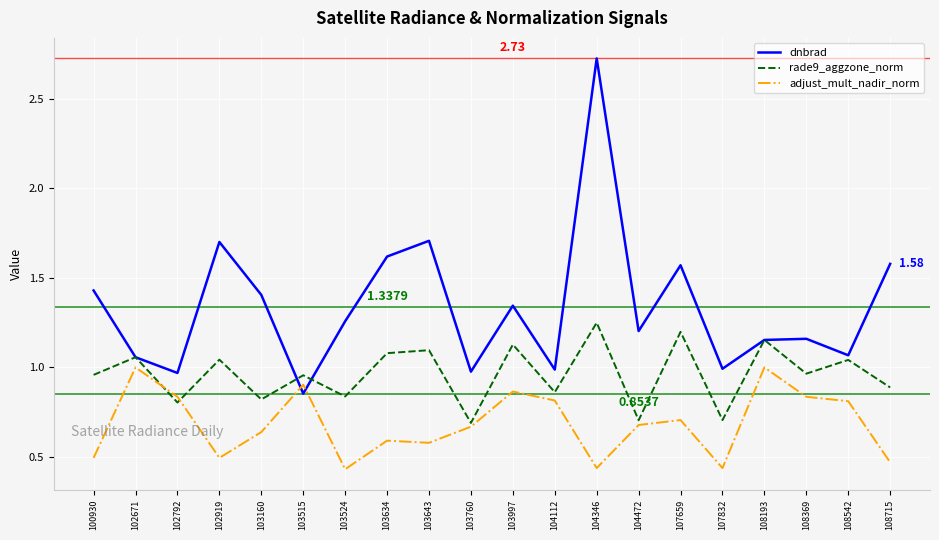

How many lines are shown in the chart?

3